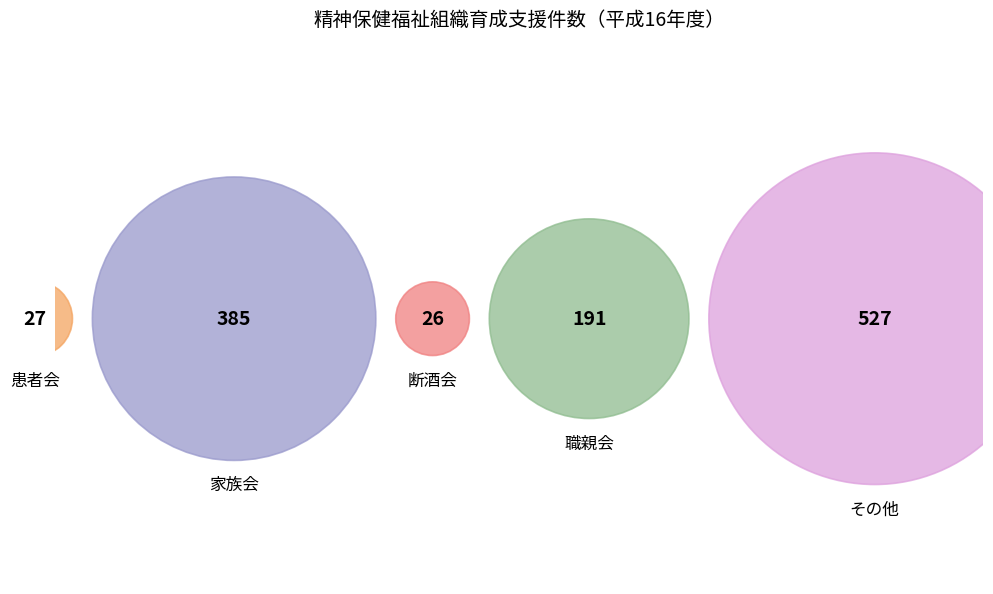

Which slice is the smallest?

断酒会